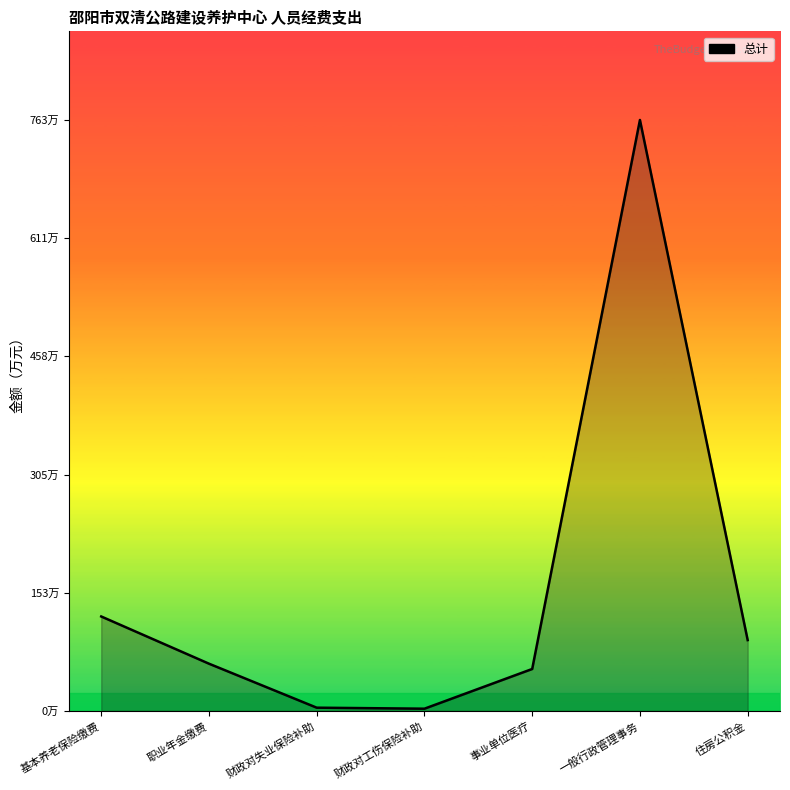

Does the chart have visible grid lines?

No